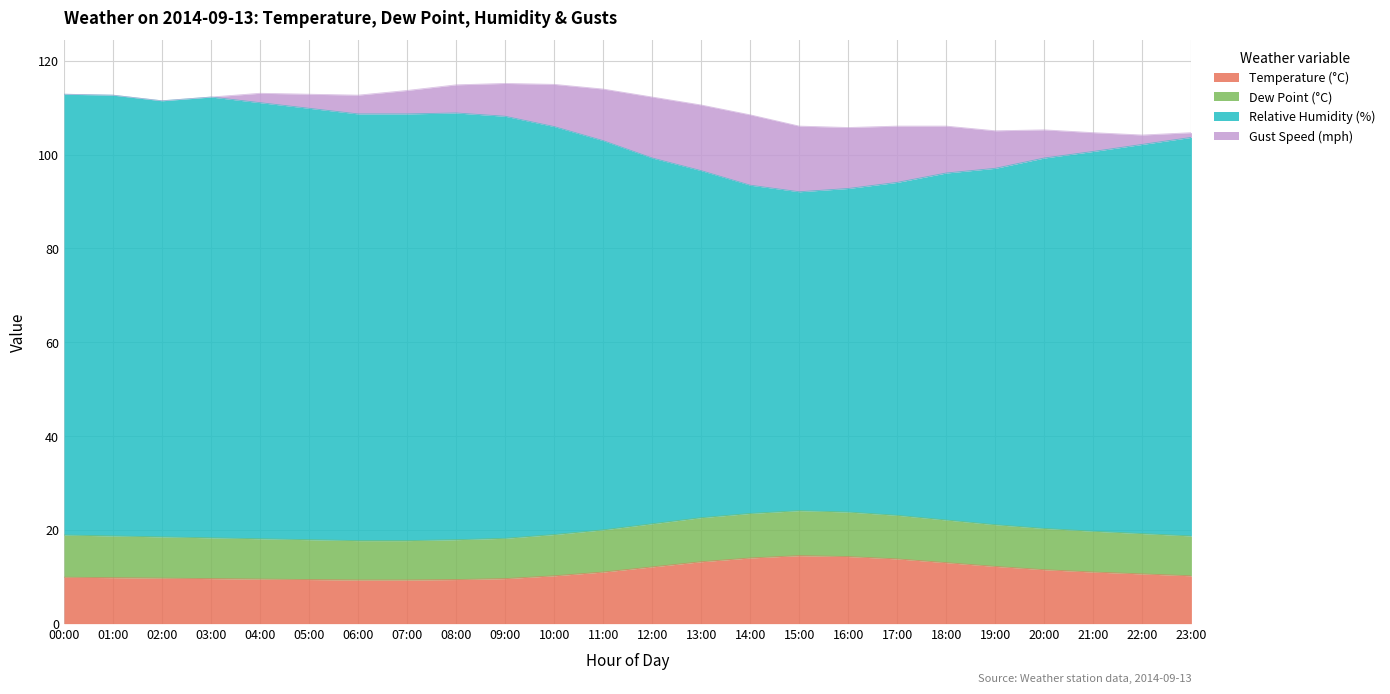

What is the lowest value of the Temperature (°C) series?

9.3